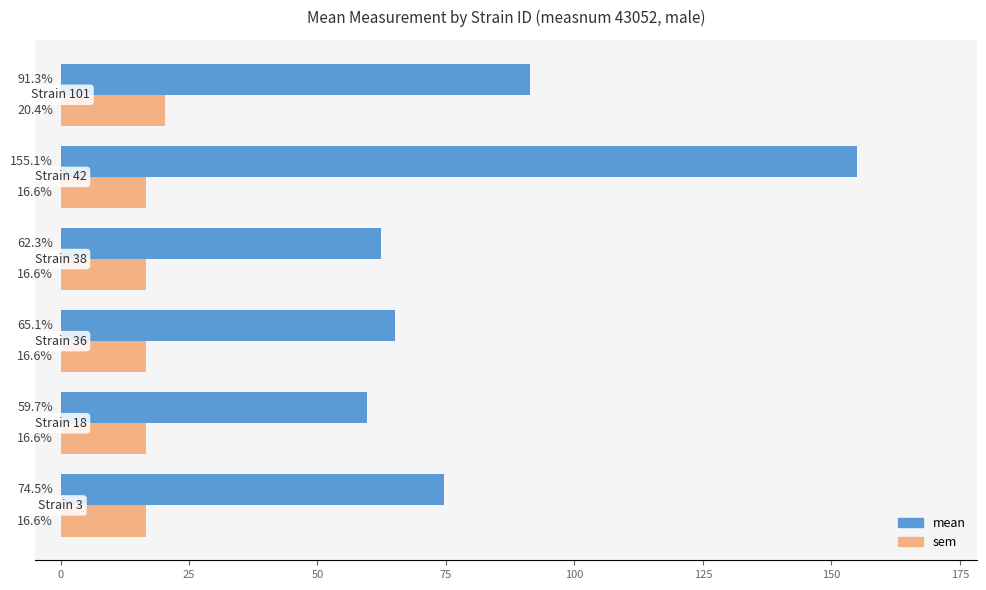

Which series has the widest spread of values?

mean